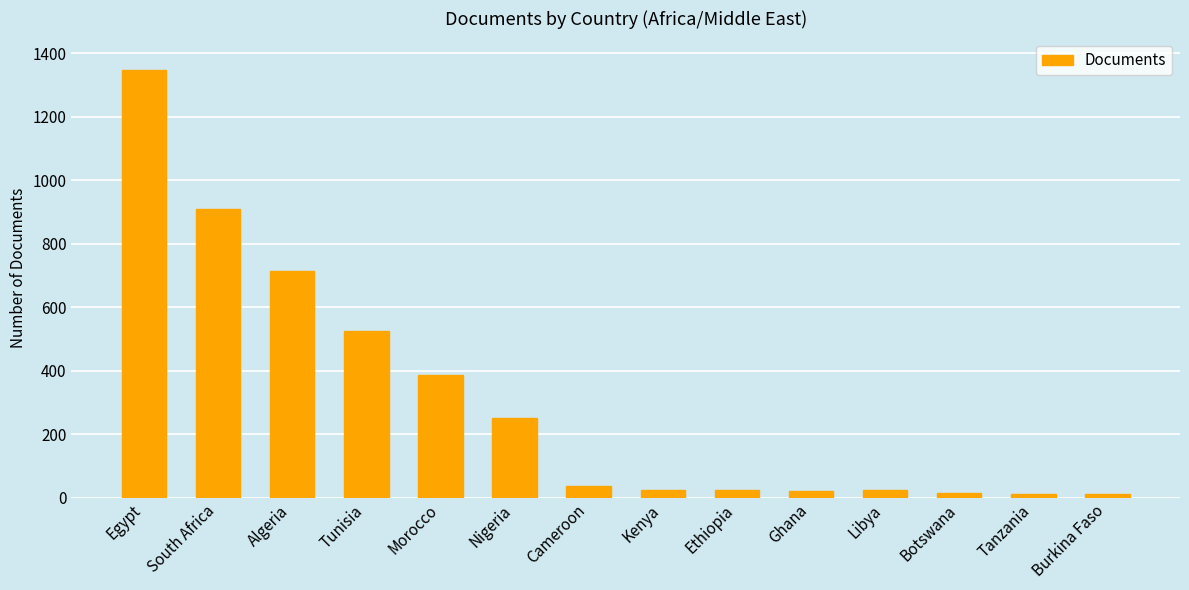

Where does the data first go above 37?

Egypt